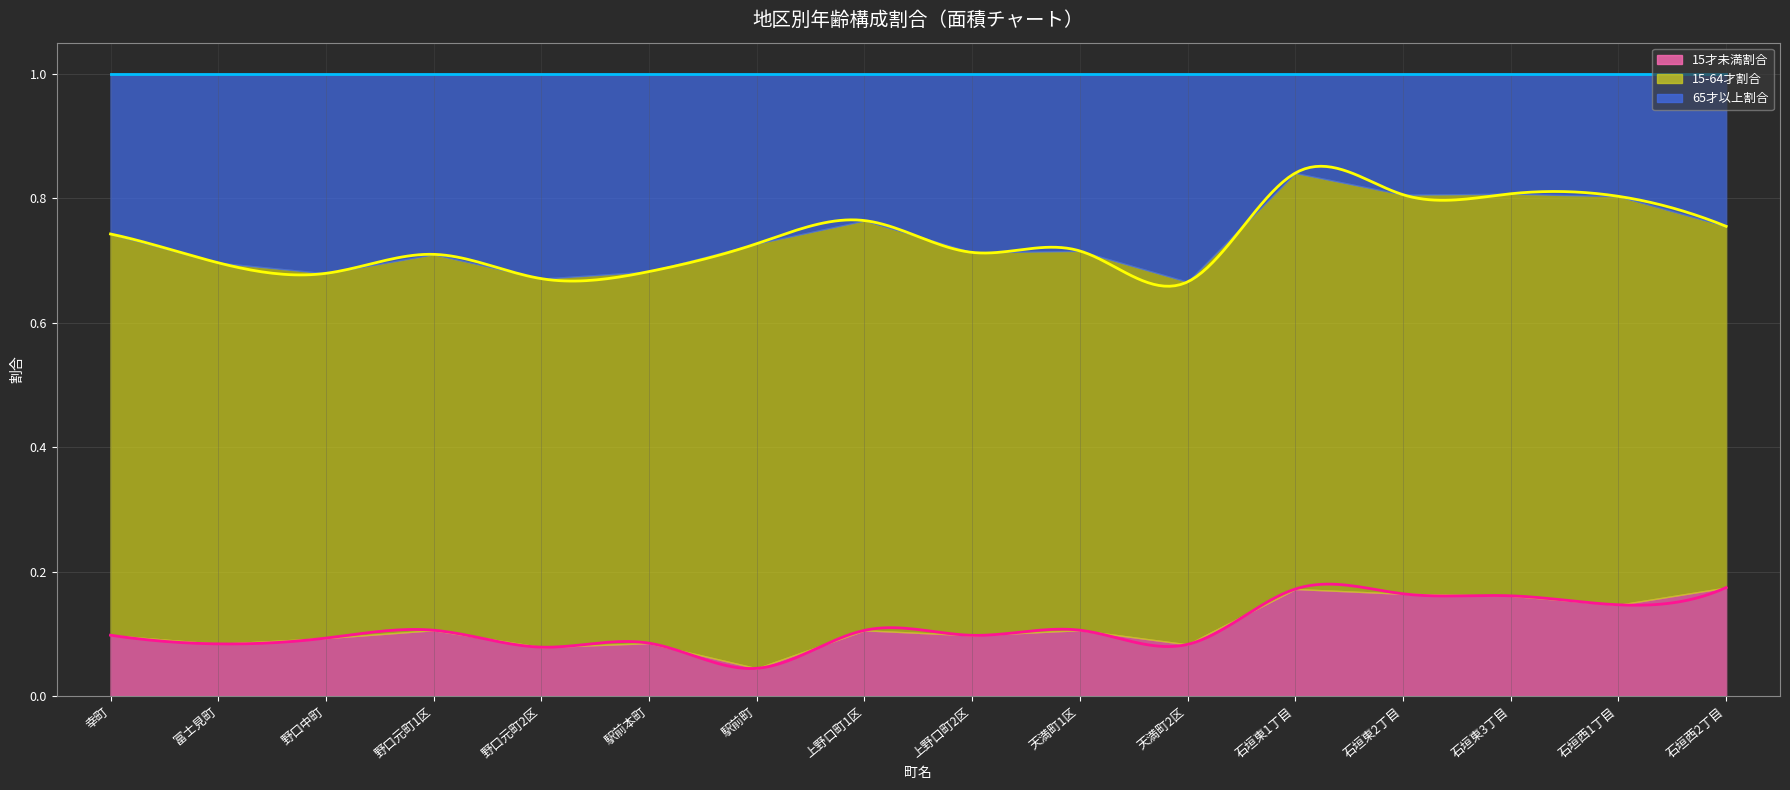

Which series has the largest range (max minus min)?

65才以上割合